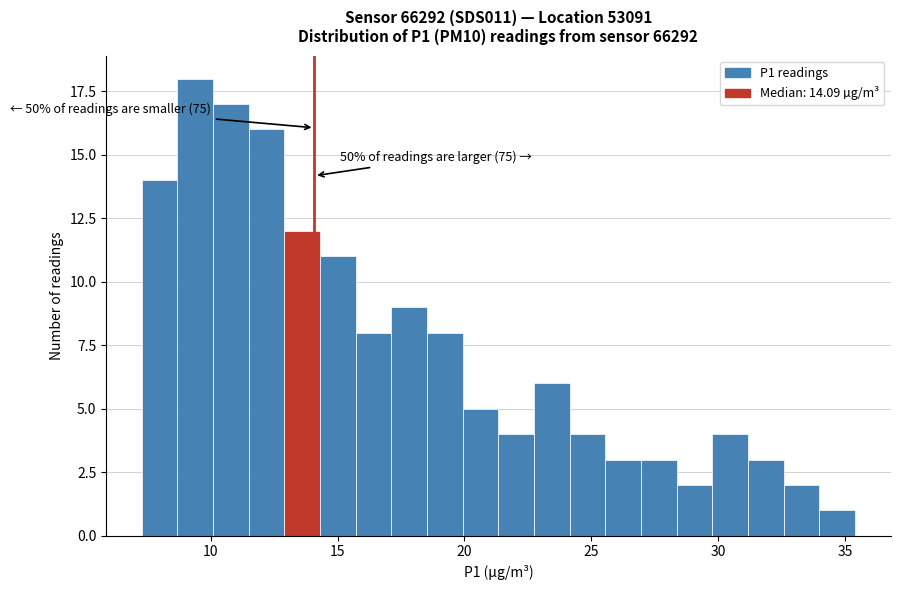

Read against the x-axis, roughly where is the centre of the tallest bar?

9.5